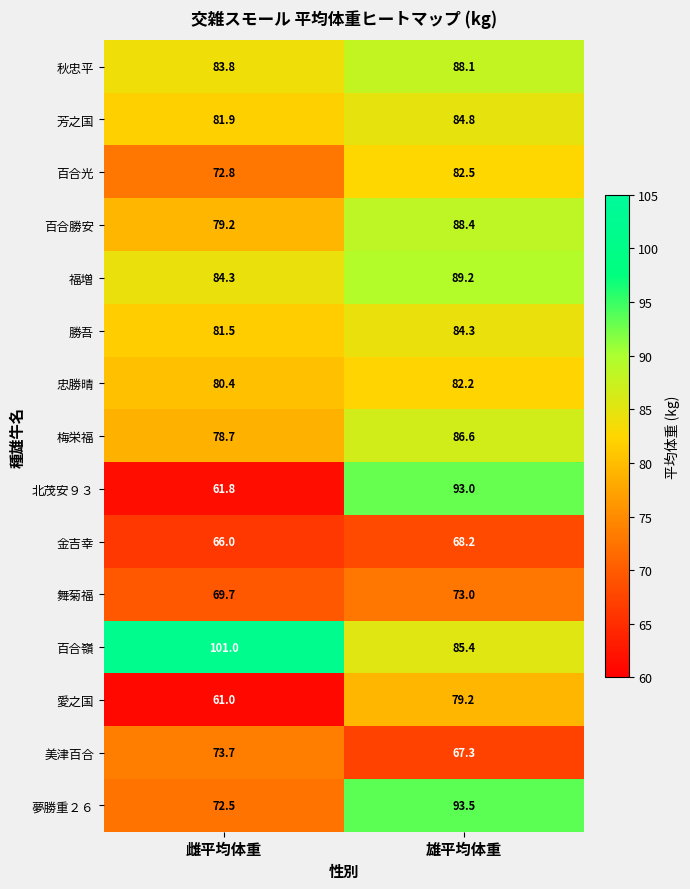

At how many categories does at least one series exceed 77?

2